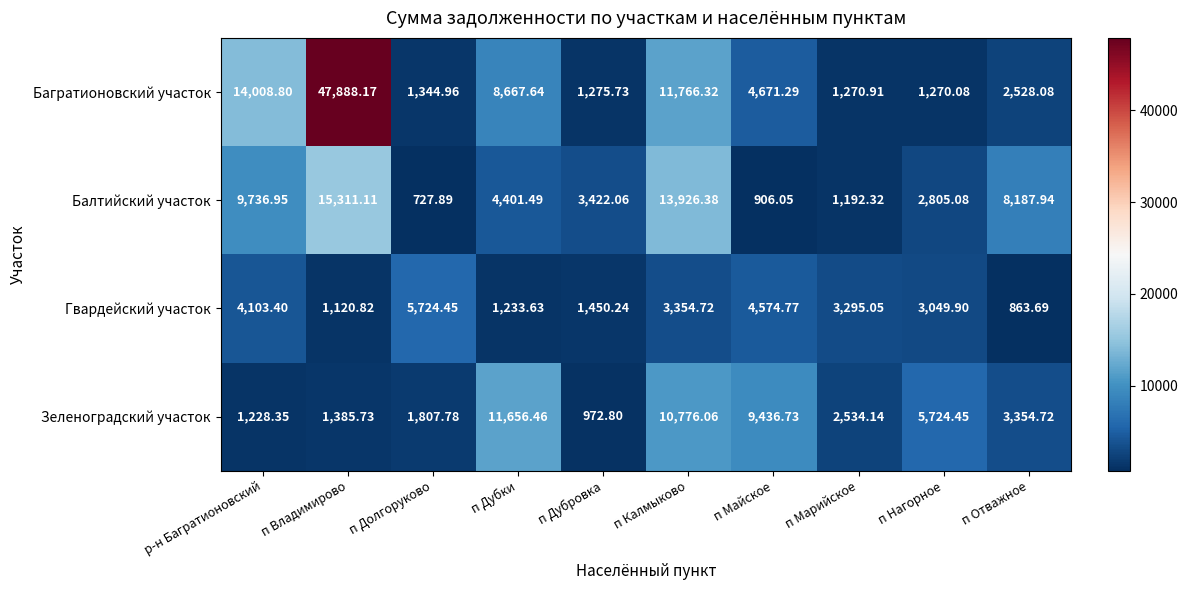

At which label is Гвардейский участок closest to 3294?

п Марийское